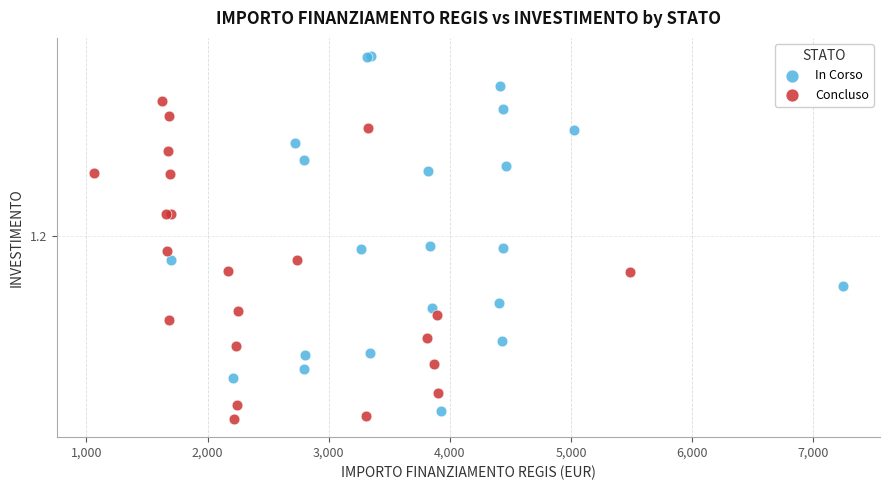

Which series has the largest Y range (max minus min)?

In Corso